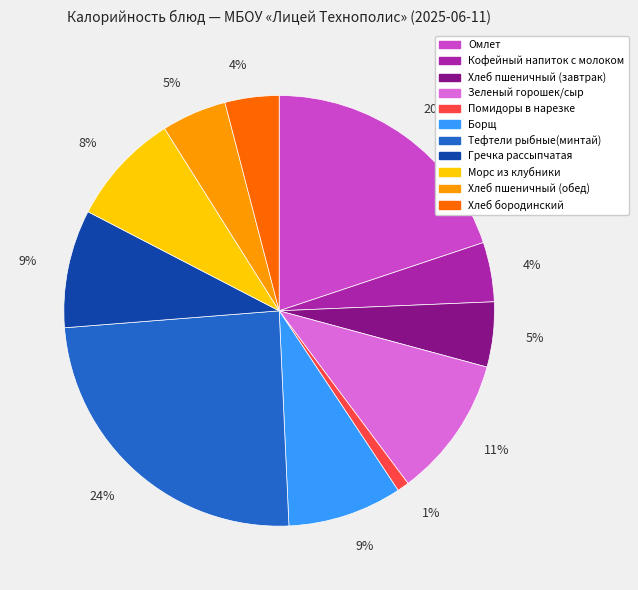

To the nearest percent, what is the average slice percentage?

9%